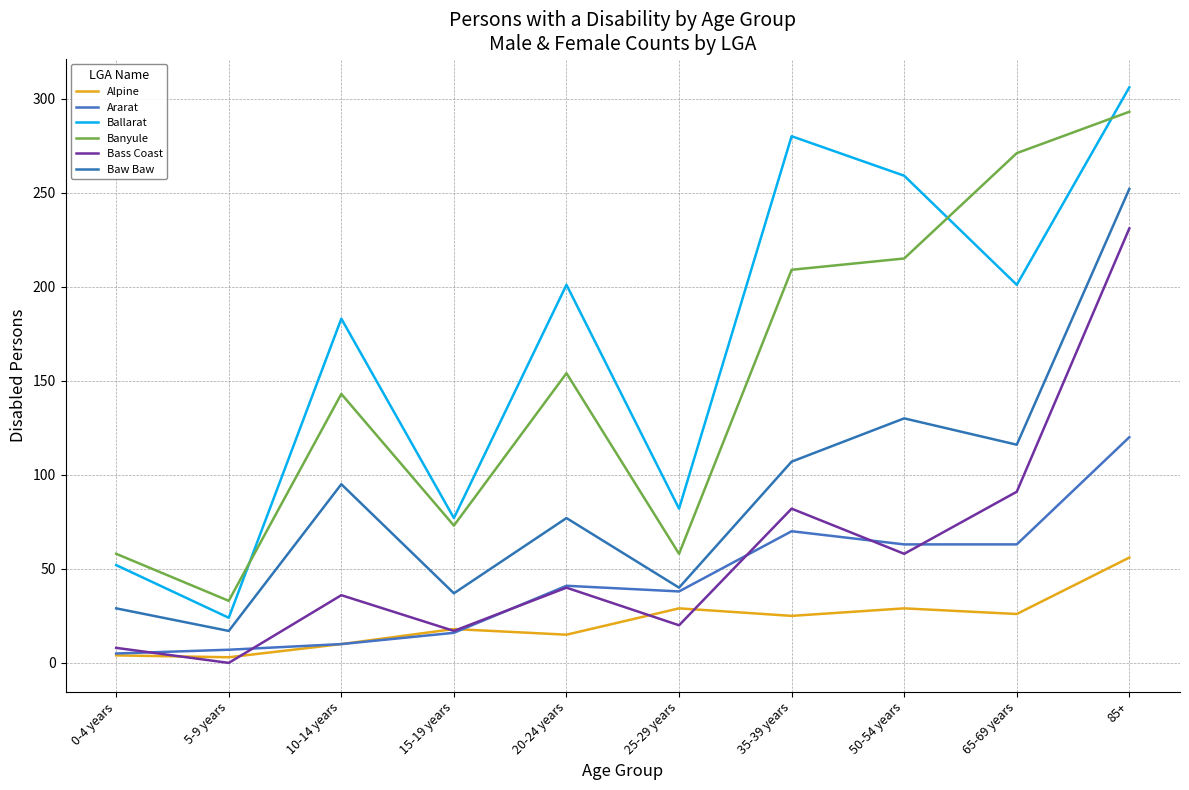

Reading left to right, list all the values displayed in this chart.

Alpine: 4	3	10	18	15	29	25	29	26	56
Ararat: 5	7	10	16	41	38	70	63	63	120
Ballarat: 52	24	183	77	201	82	280	259	201	306
Banyule: 58	33	143	73	154	58	209	215	271	293
Bass Coast: 8	0	36	17	40	20	82	58	91	231
Baw Baw: 29	17	95	37	77	40	107	130	116	252